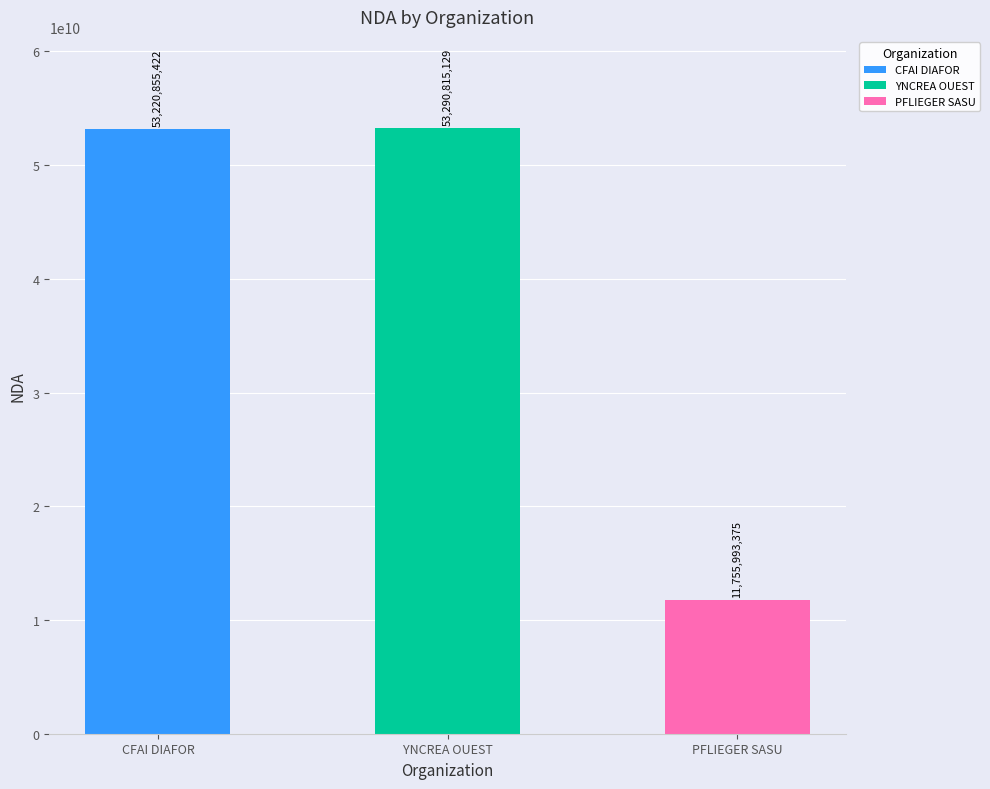

What is the minimum value shown in the chart?

11755993375